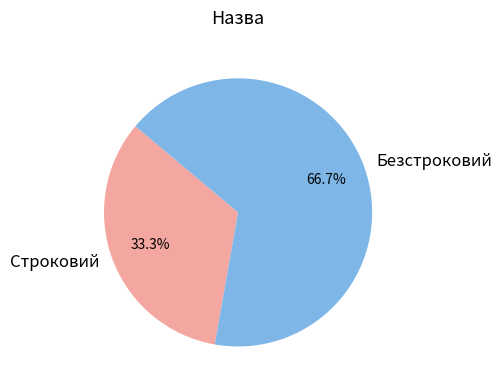

What is the smallest slice in the pie chart?

Строковий